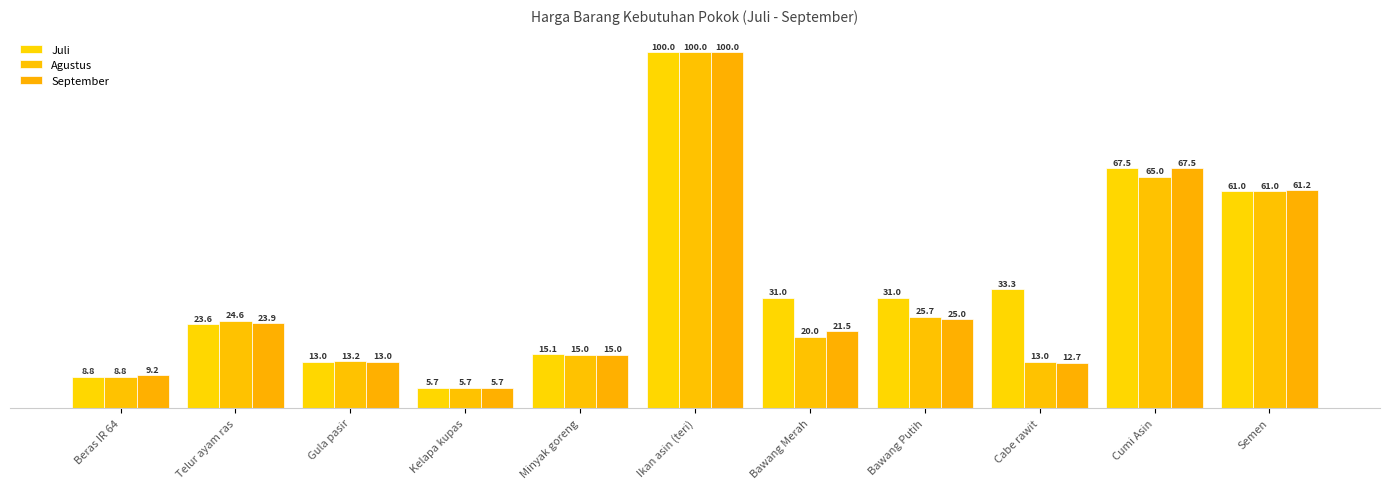

How many categories are shown in the chart?

11